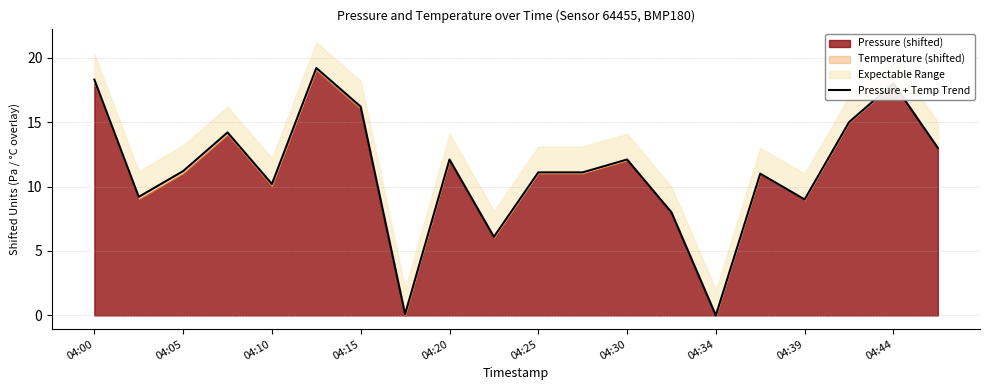

Where is the data nearest to the value 9?

04:39